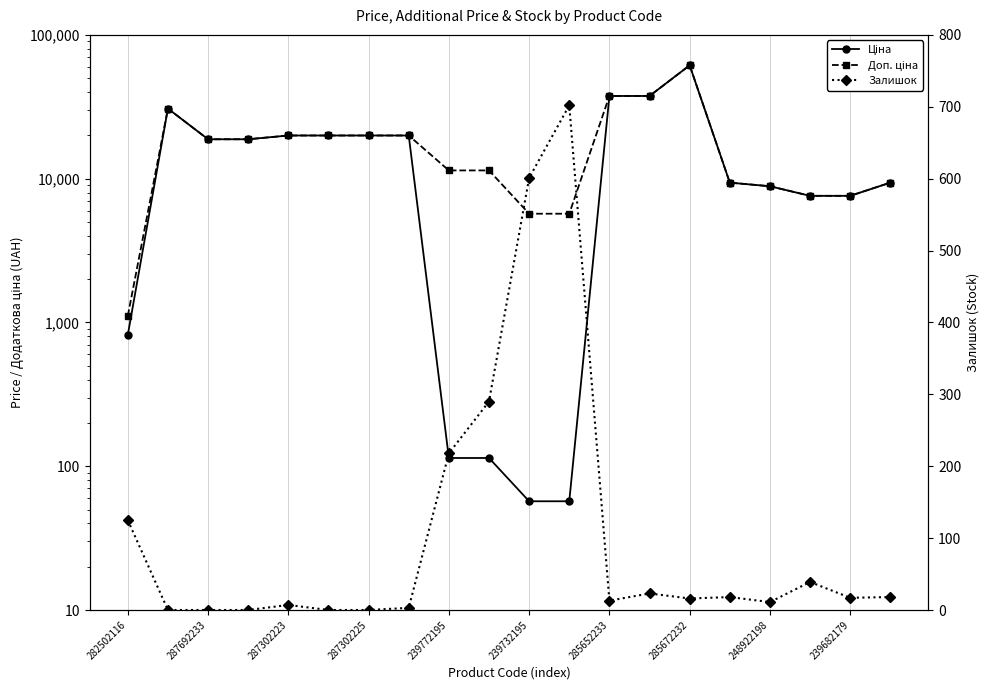

What is the spread (max minus min) of values at 19?

9366.0